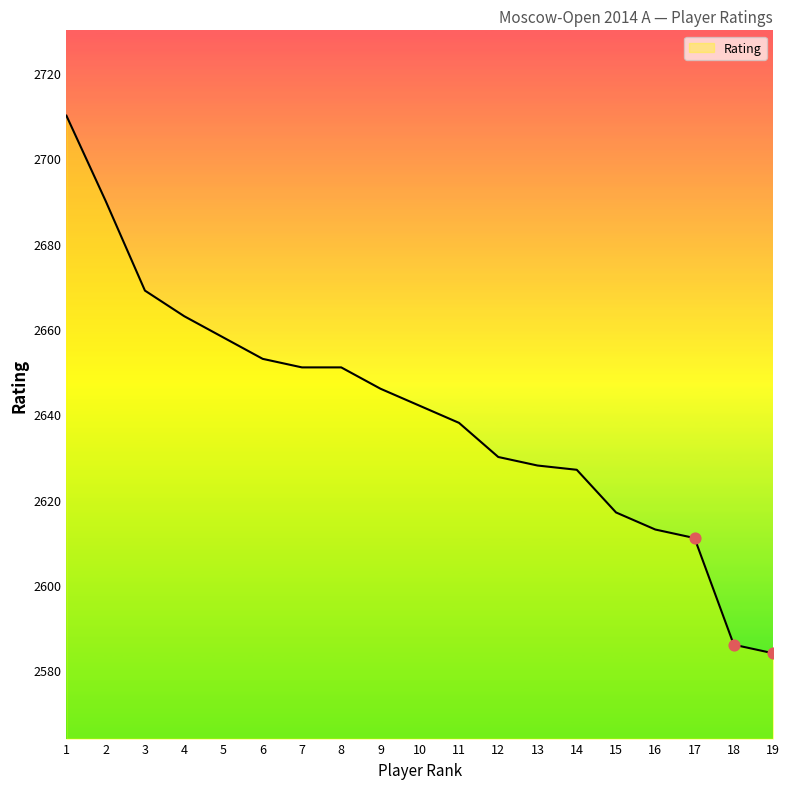

Approximately how many times larger is the value at 11 compared to 13?

1.0